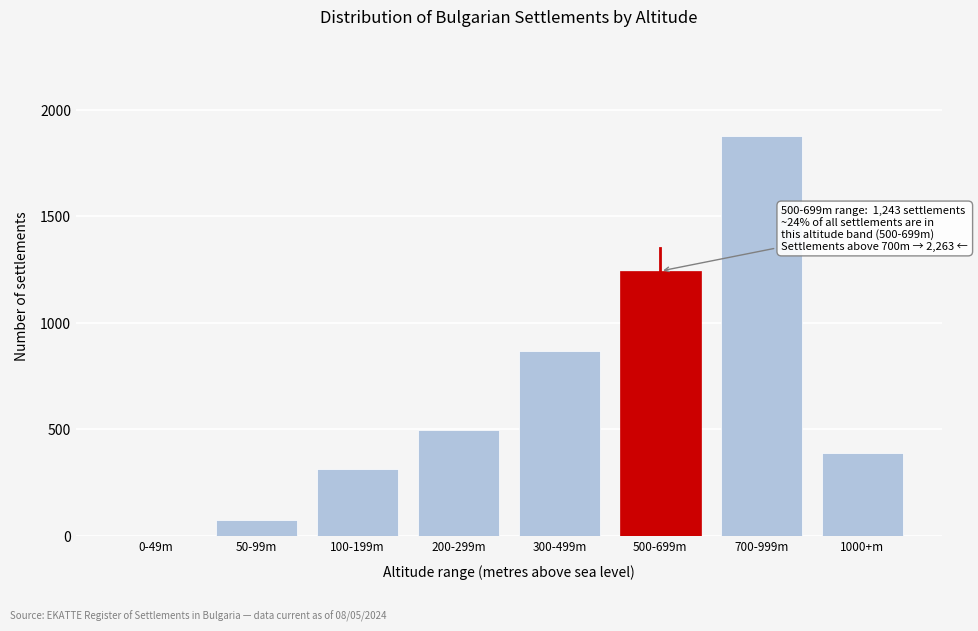

Reading left to right, transcribe all the data shown in this chart.

0-49m=0	50-99m=76	100-199m=312	200-299m=498	300-499m=867	500-699m=1243	700-999m=1876	1000+m=387